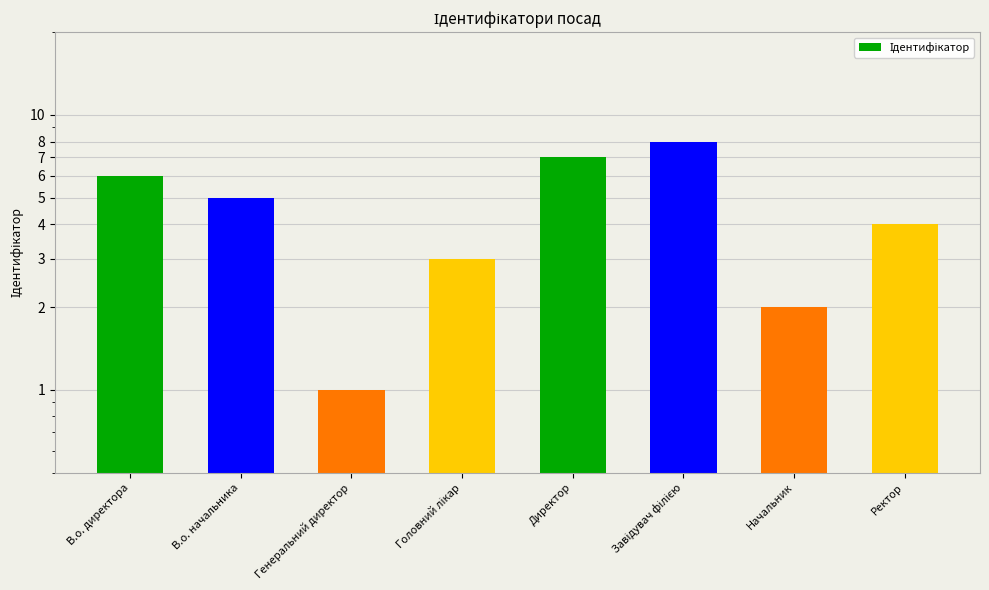

The chart shows a value of 1 at Головний лікар. True or false?

False